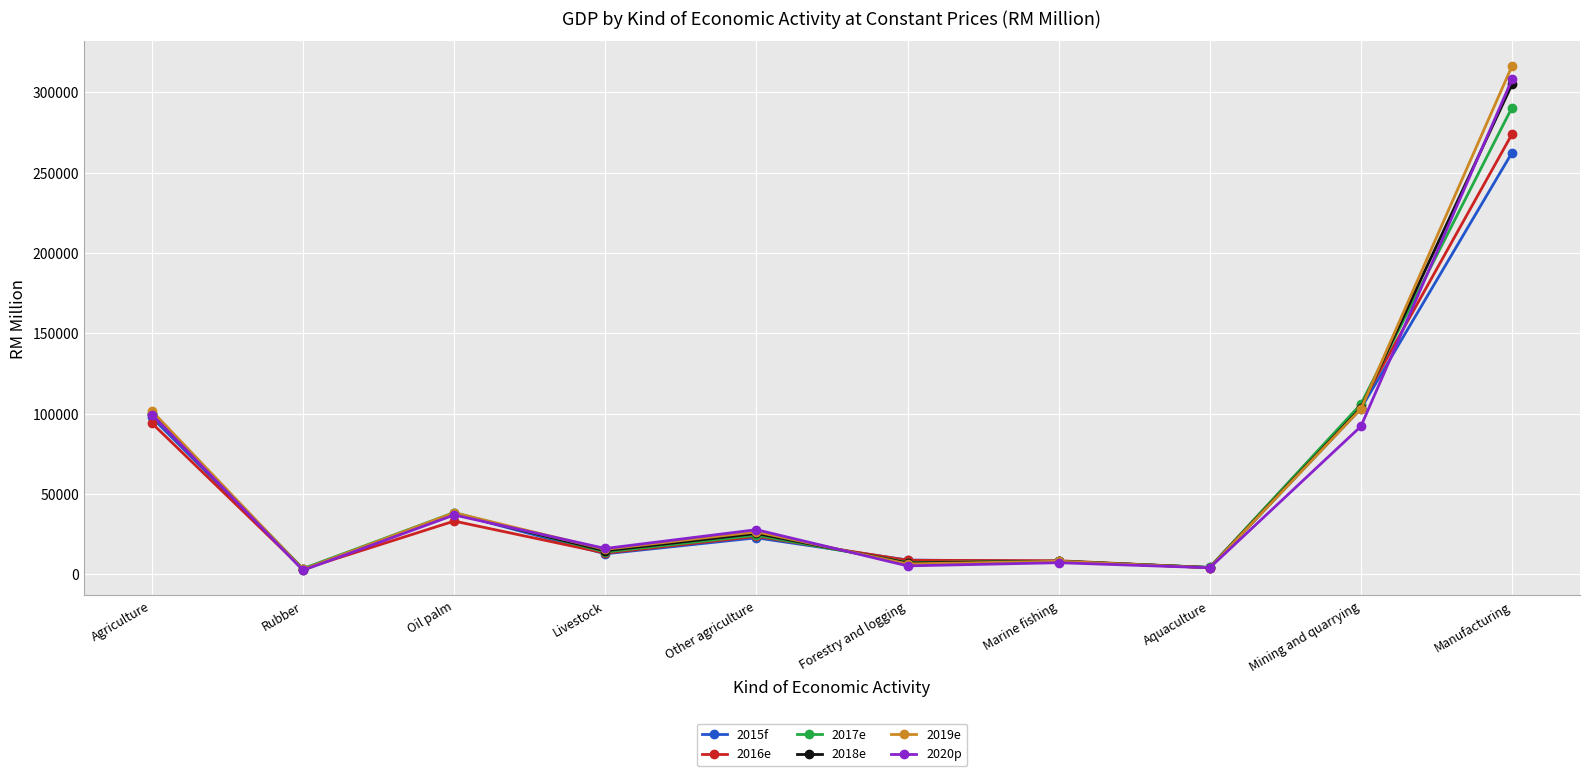

What is the sum of the 2018e values at Oil palm and Rubber?

40493